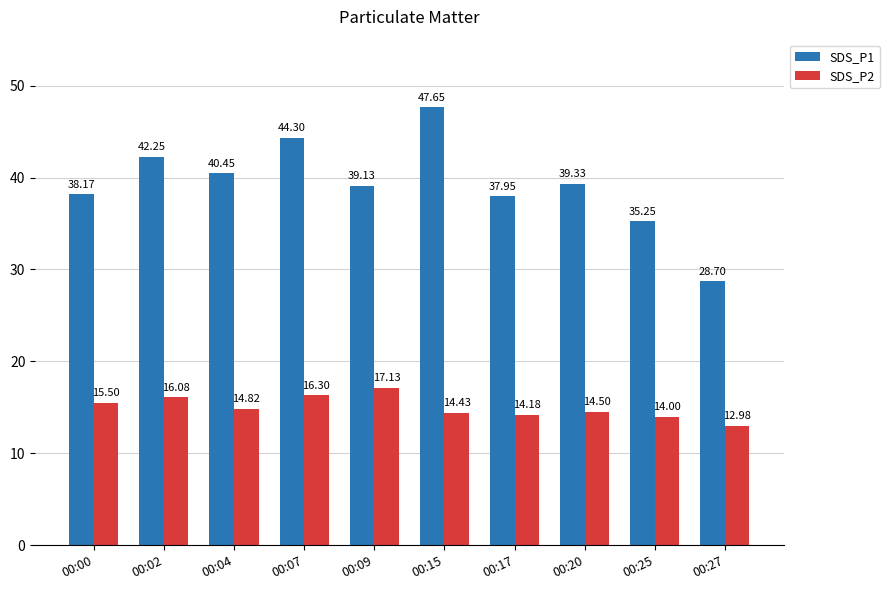

What is the approximate value of SDS_P2 at 00:17?

14.2